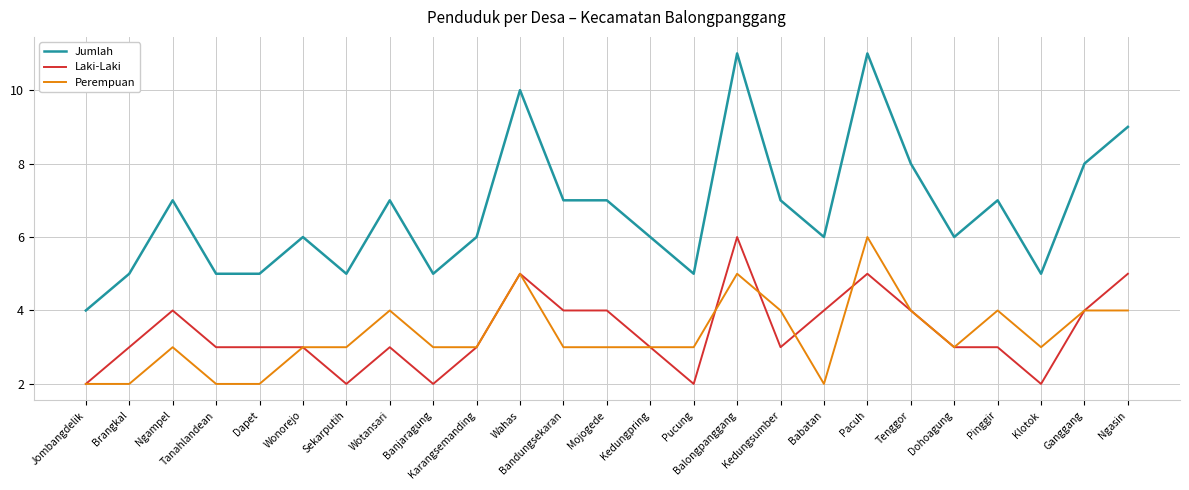

What is the difference between the highest and lowest values at Wahas?

5